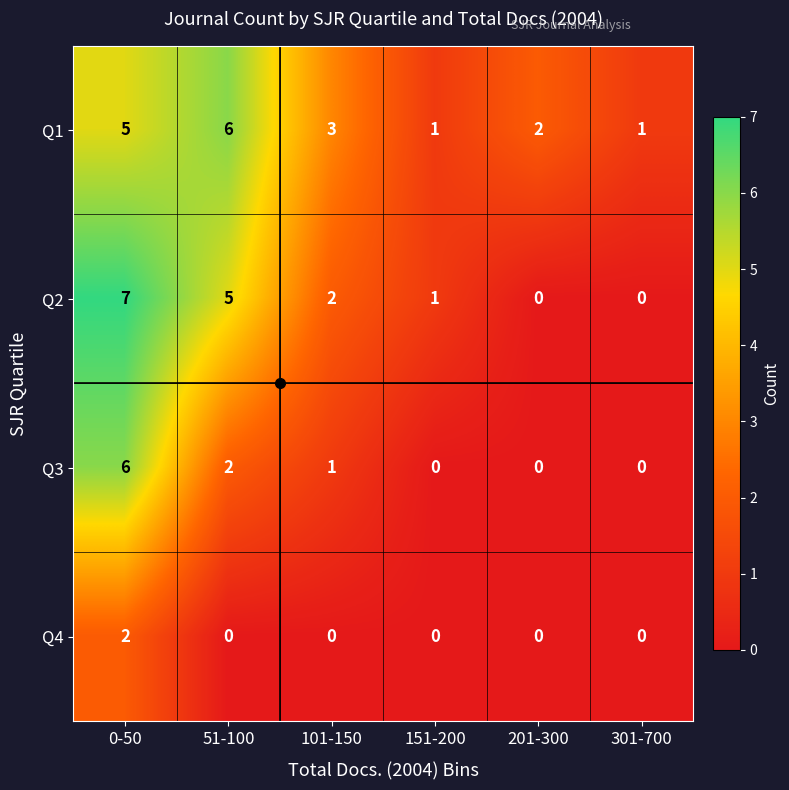

How many Q3 values are between 0 and 2?

5